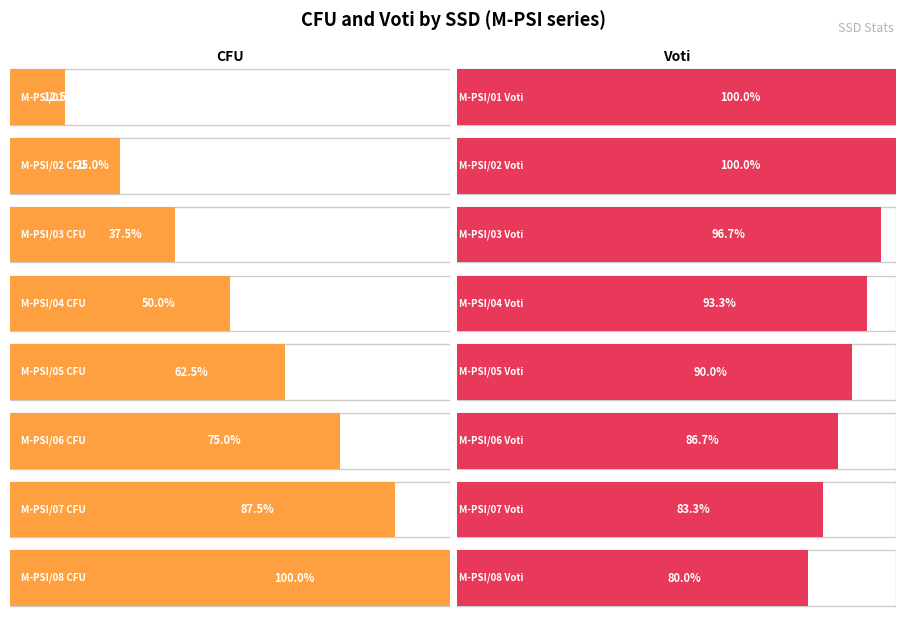

Which series has the largest range (max minus min)?

CFU